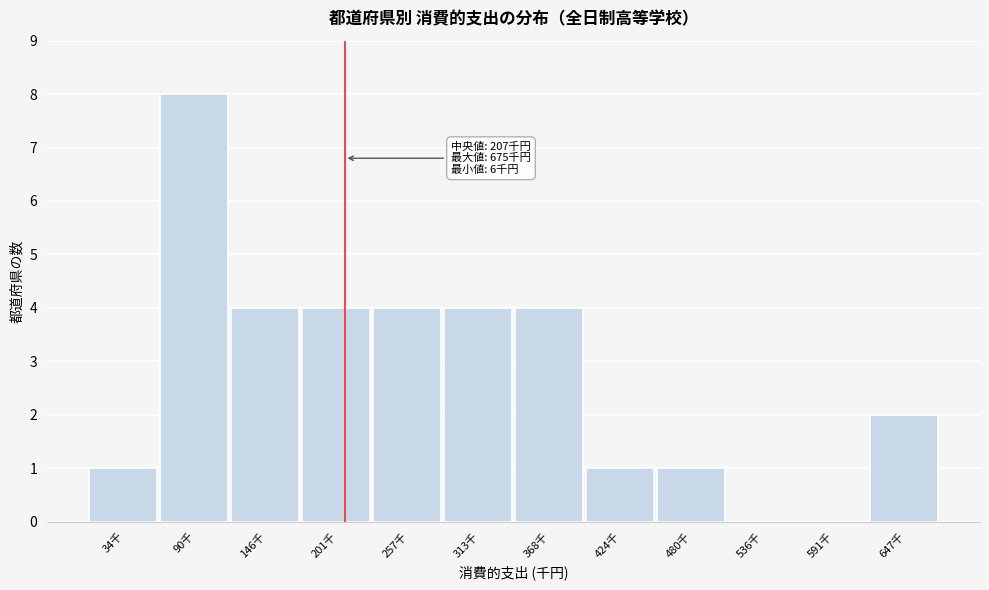

What is the sum of all values?

33